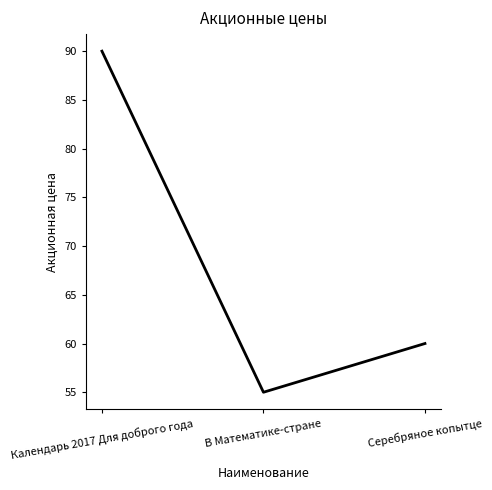

The chart shows a value of 60 at Серебряное копытце. True or false?

True